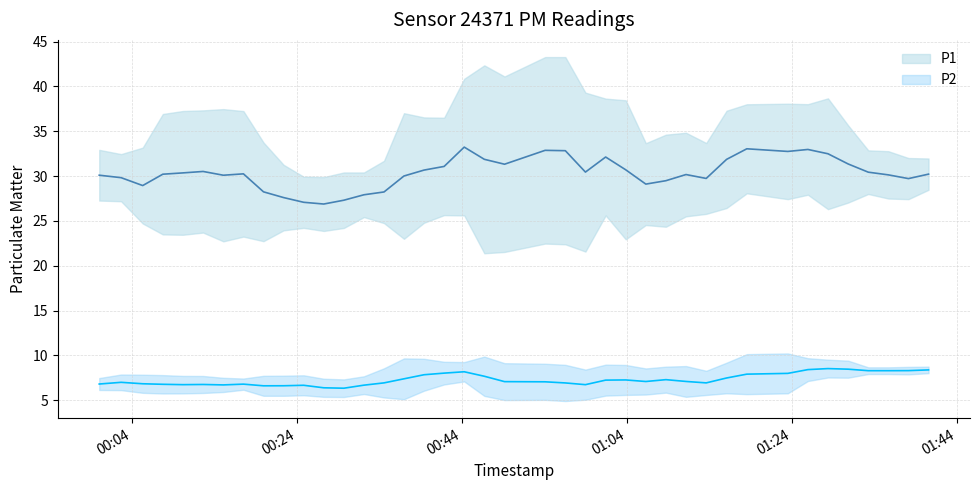

Is the value of P1 at 31 greater than the value of P2 at 1?

Yes